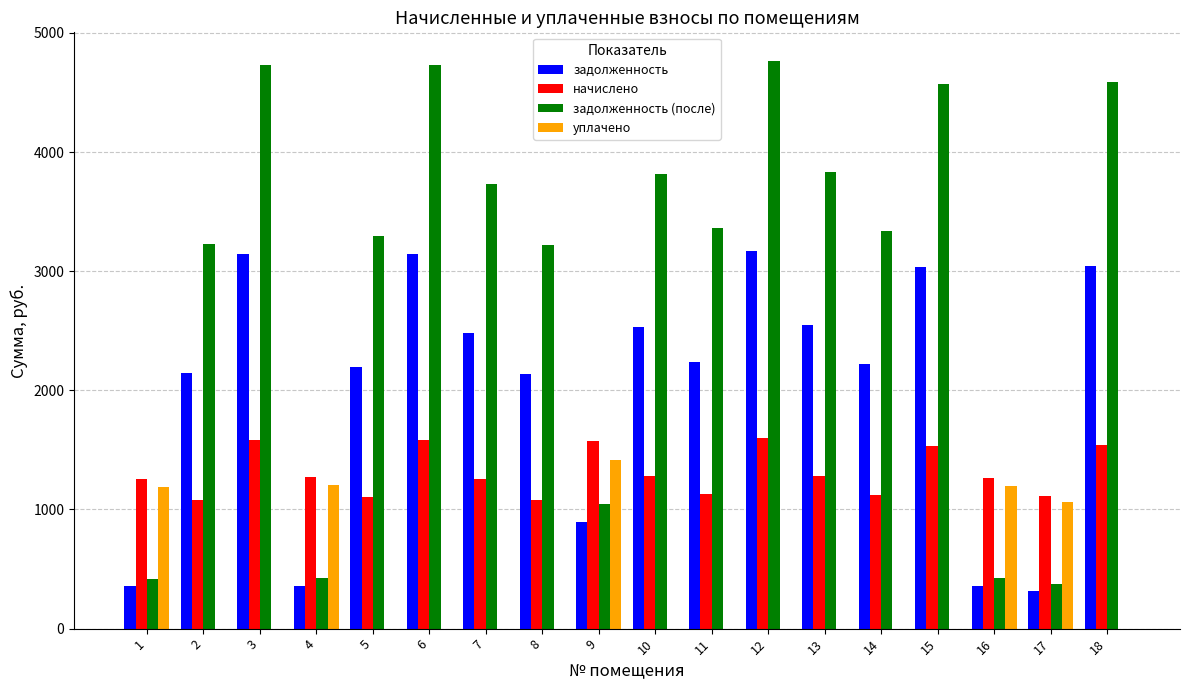

What are all the series names shown in the legend?

задолженность, начислено, задолженность (после), уплачено